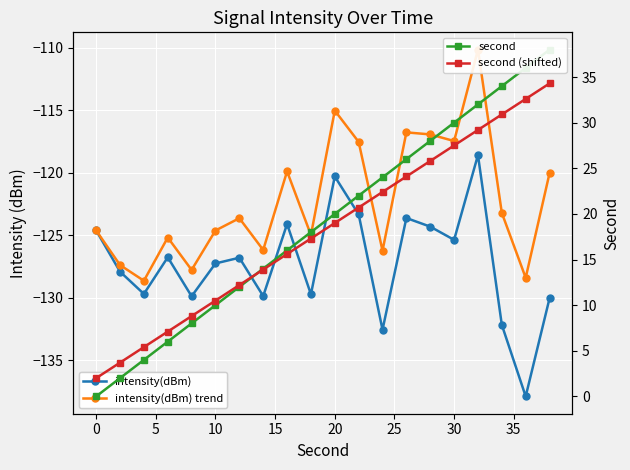

True or false: second (shifted) has more than 2 points higher than both neighbors.

False